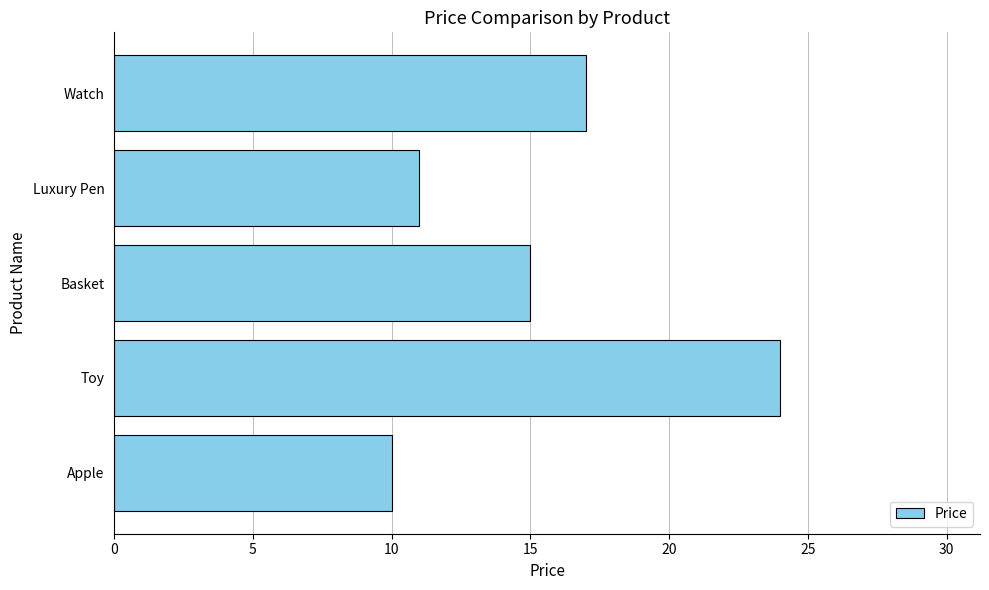

What is the average value?

15